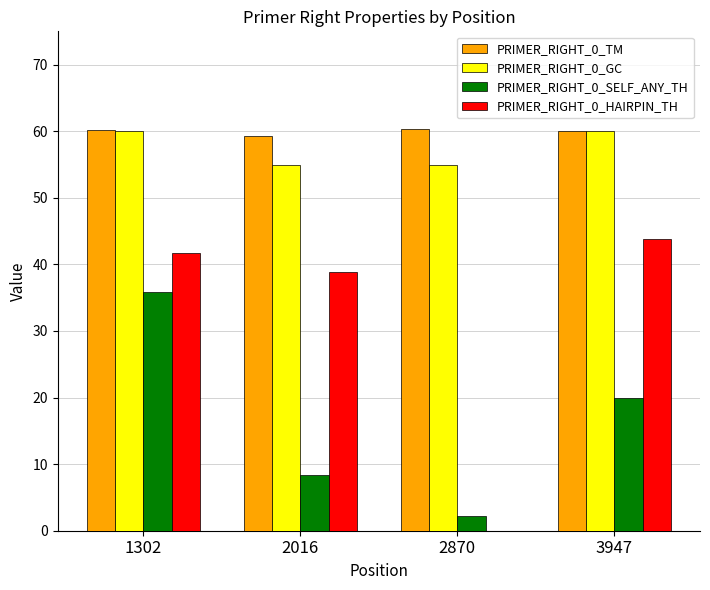

What are all the series names shown in the legend?

PRIMER_RIGHT_0_TM, PRIMER_RIGHT_0_GC, PRIMER_RIGHT_0_SELF_ANY_TH, PRIMER_RIGHT_0_HAIRPIN_TH